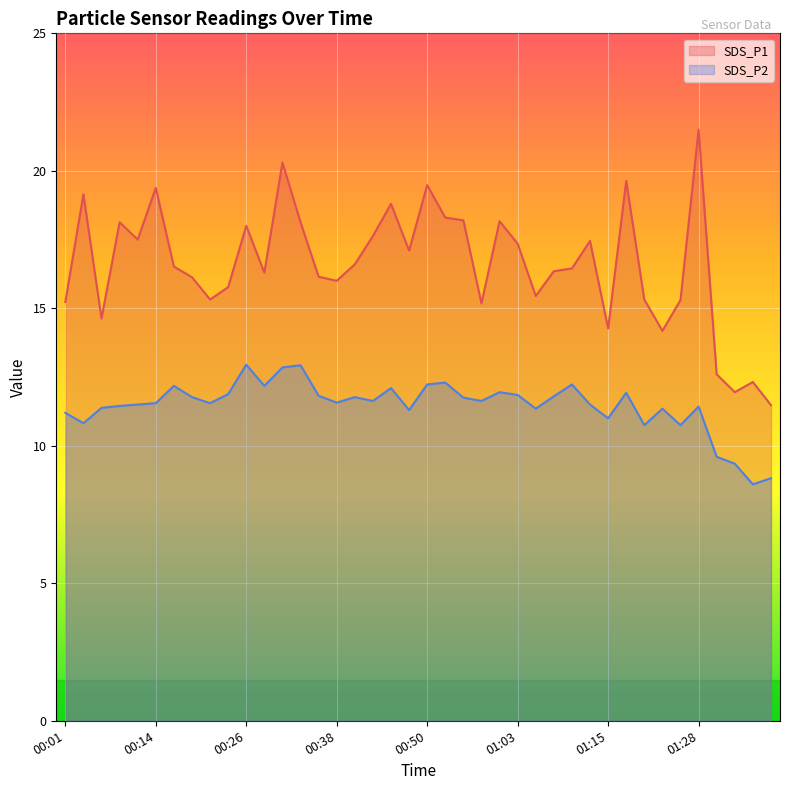

Reading left to right, what are all the values shown in this chart?

SDS_P1: 00:01=15.2	00:03=19.1	00:06=14.6	00:09=18.1	00:11=17.5	00:14=19.4	00:16=16.5	00:19=16.1	00:21=15.3	00:23=15.8	00:26=18.0	00:28=16.3	00:31=20.3	00:33=18.1	00:36=16.1	00:38=16.0	00:41=16.6	00:43=17.6	00:46=18.8	00:48=17.1	00:50=19.5	00:53=18.3	00:55=18.2	00:58=15.2	01:00=18.2	01:03=17.4	01:05=15.4	01:08=16.4	01:10=16.4	01:13=17.4	01:15=14.3	01:18=19.6	01:20=15.3	01:23=14.2	01:25=15.3	01:28=21.5	01:30=12.6	01:33=11.9	01:35=12.3	01:38=11.5
SDS_P2: 00:01=11.2	00:03=10.8	00:06=11.4	00:09=11.4	00:11=11.5	00:14=11.6	00:16=12.2	00:19=11.8	00:21=11.6	00:23=11.9	00:26=12.9	00:28=12.2	00:31=12.8	00:33=12.9	00:36=11.8	00:38=11.6	00:41=11.8	00:43=11.6	00:46=12.1	00:48=11.3	00:50=12.2	00:53=12.3	00:55=11.8	00:58=11.6	01:00=11.9	01:03=11.8	01:05=11.3	01:08=11.8	01:10=12.2	01:13=11.5	01:15=11.0	01:18=11.9	01:20=10.8	01:23=11.3	01:25=10.8	01:28=11.4	01:30=9.6	01:33=9.3	01:35=8.6	01:38=8.8